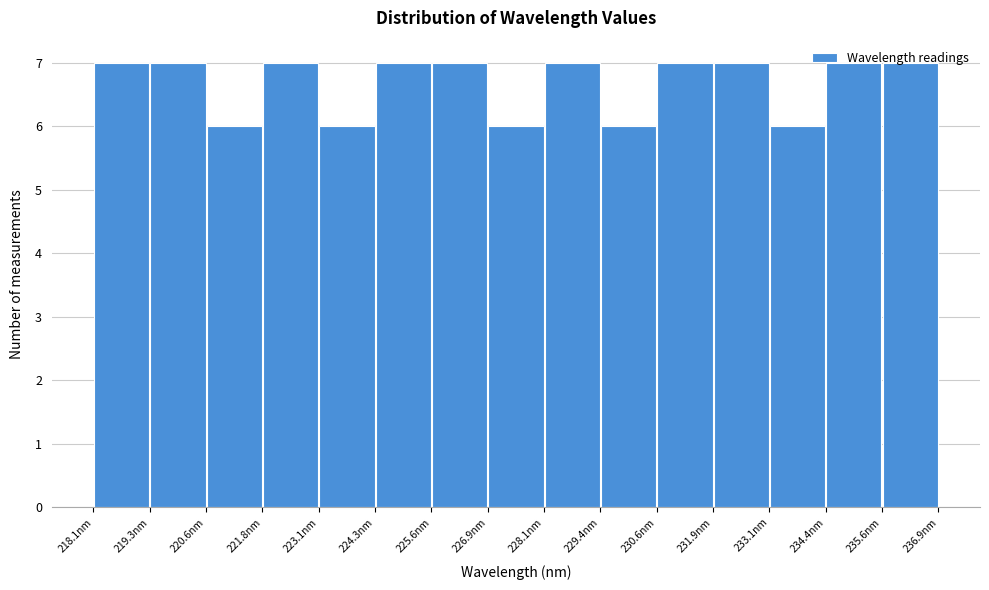

How tall is the bar that spans 230.6 to 231.8 on the x-axis? Neither the bar edges nor the heights are printed on the chart, so give them approximately, as read against the axes.

7